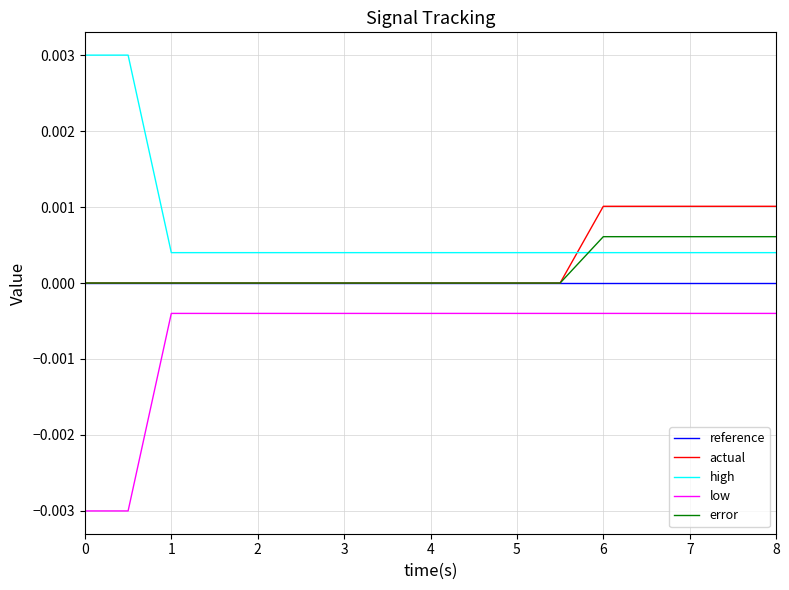

List the series in order of their peak value, lowest first.

low, reference, error, actual, high